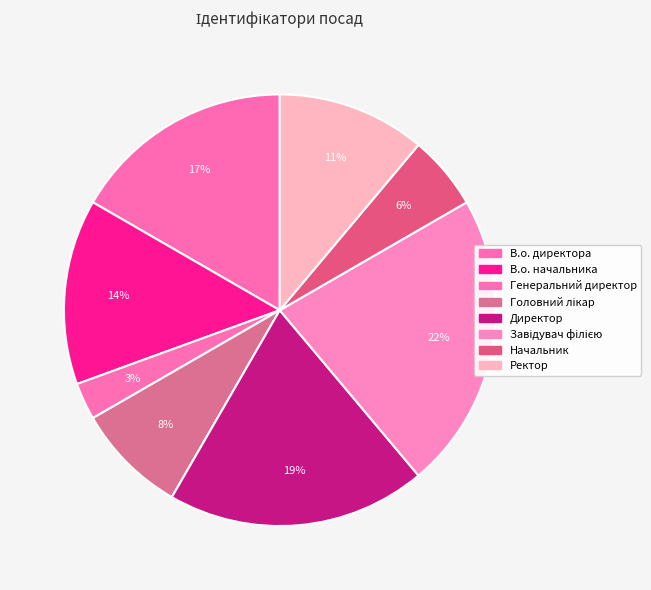

How many segments does this pie chart have?

8